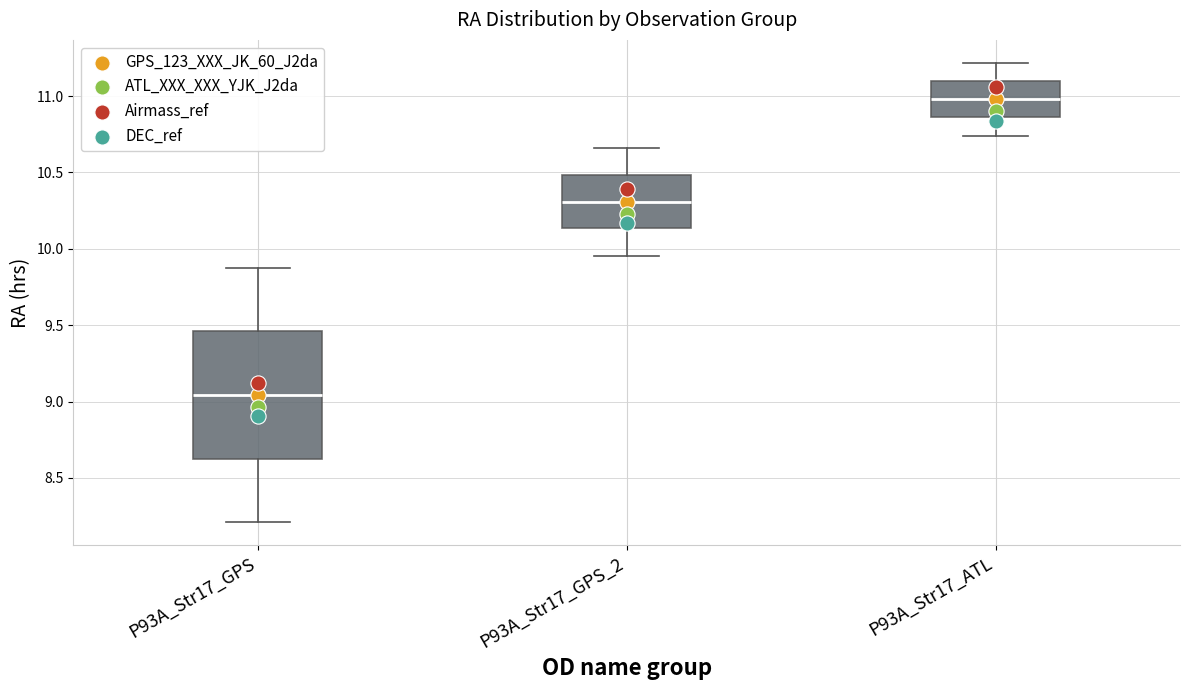

Which box has the lowest median line?

P93A_Str17_GPS